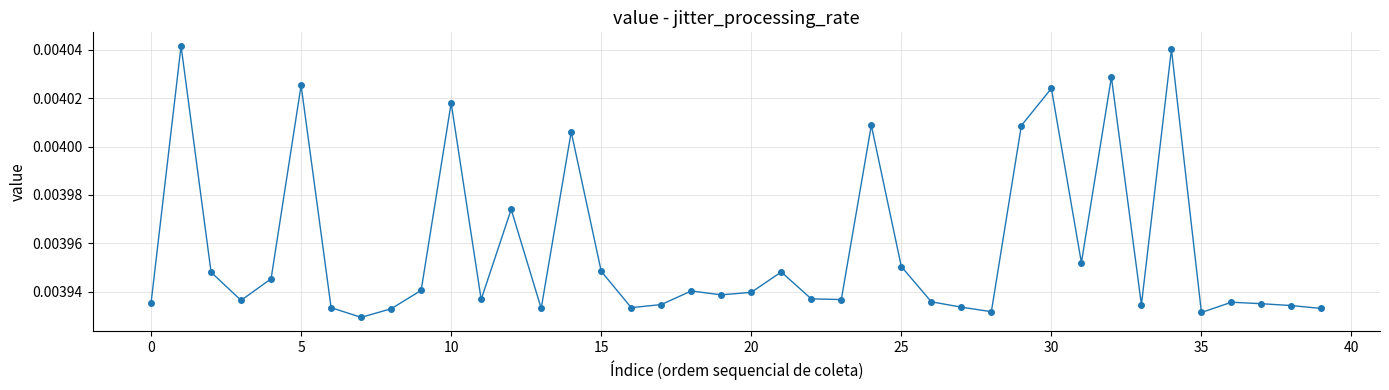

True or false: there are more than 2 points higher than both neighbors.

True